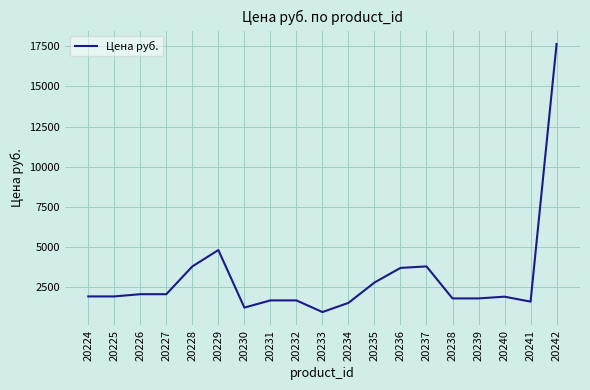

What is the difference between the maximum and minimum values?

16701.4